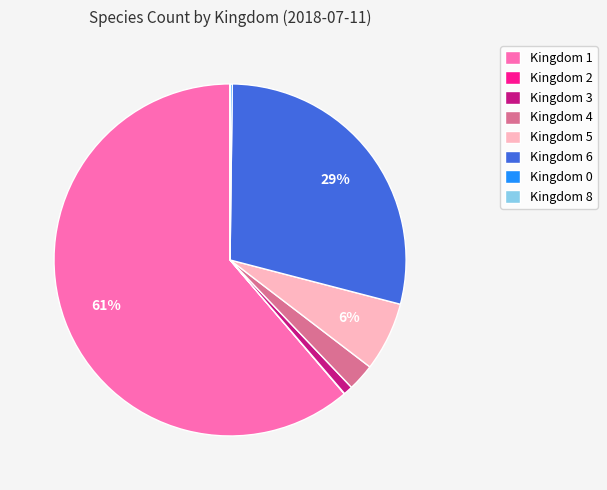

To the nearest percent, what is the average slice percentage?

12%